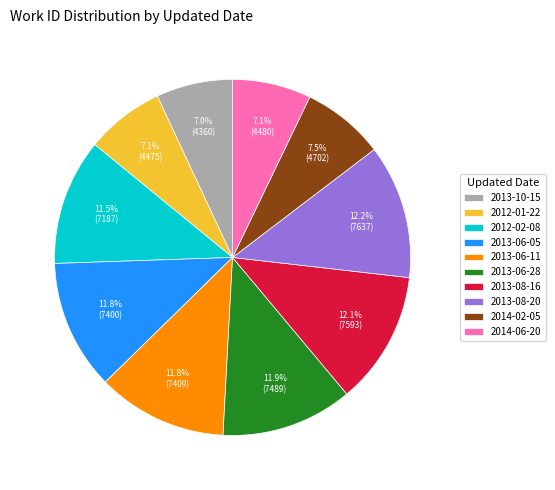

The 2013-08-20 slice represents 12% of the pie. True or false?

True